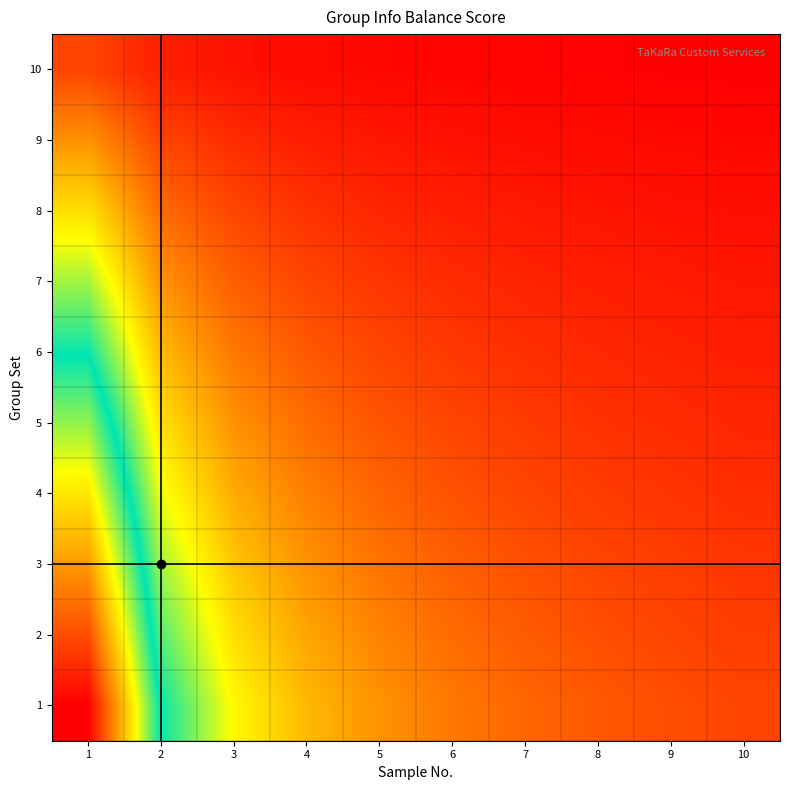

Between 4 and 1, which is larger?

1